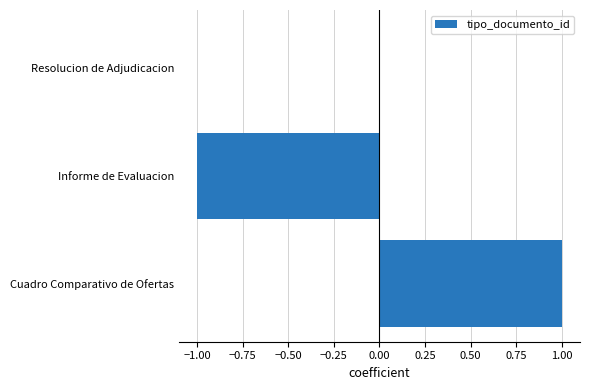

Between Informe de Evaluacion and Resolucion de Adjudicacion, which is larger?

Resolucion de Adjudicacion